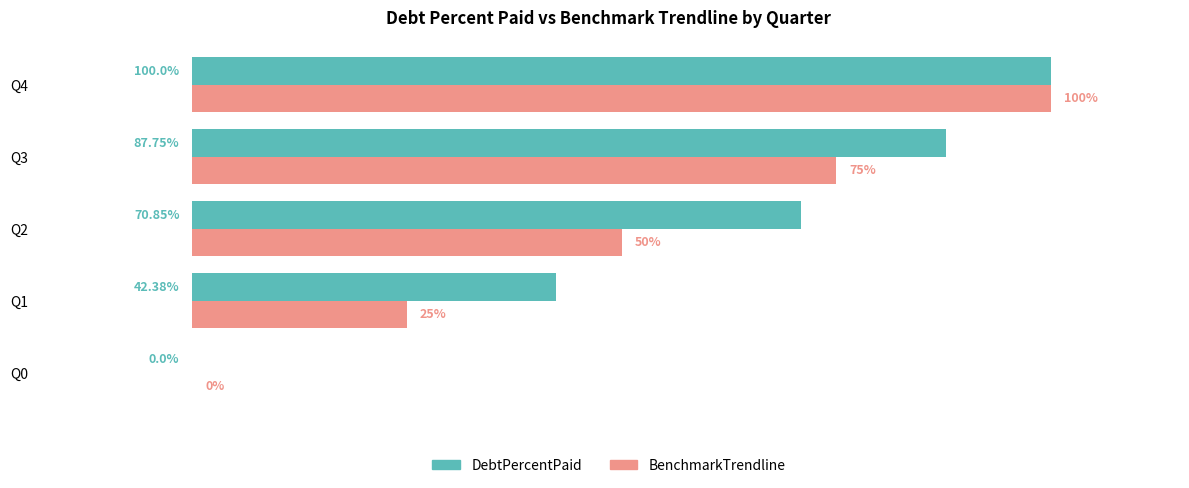

Is the value of BenchmarkTrendline at Q4 greater than the value of DebtPercentPaid at Q3?

Yes